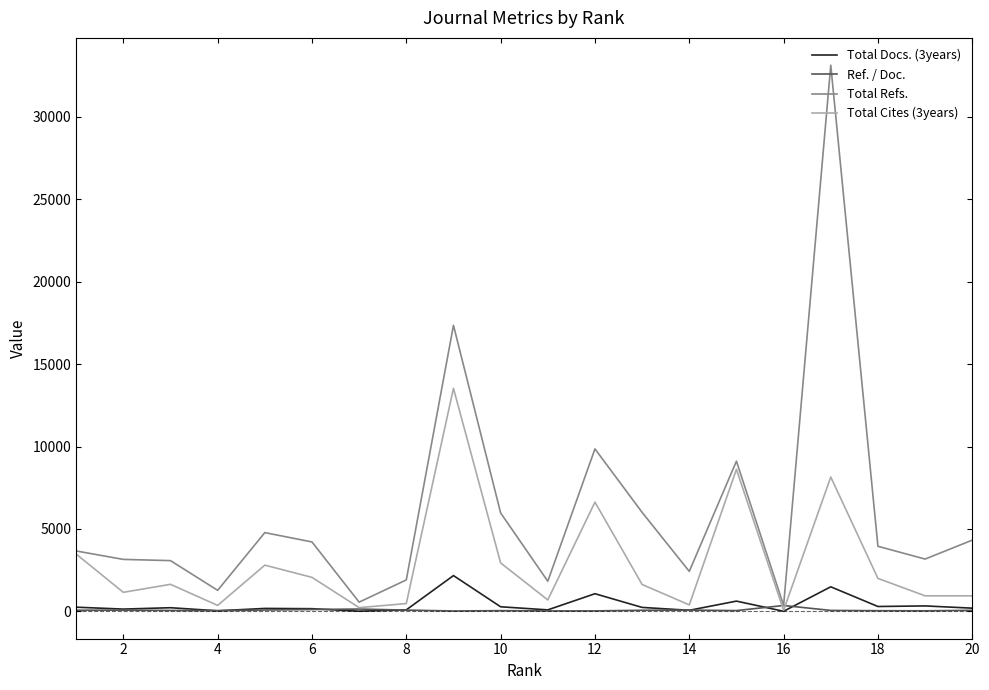

At how many categories does at least one series exceed 14493?

2